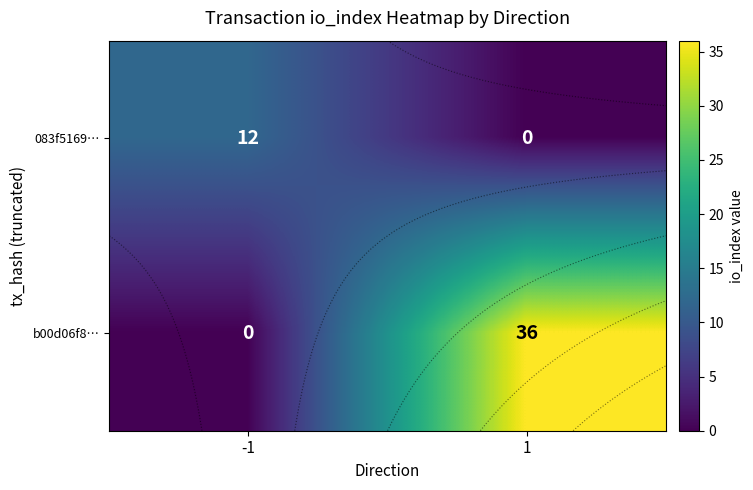

Count the 083f5169… values in the range 0 to 12.

2